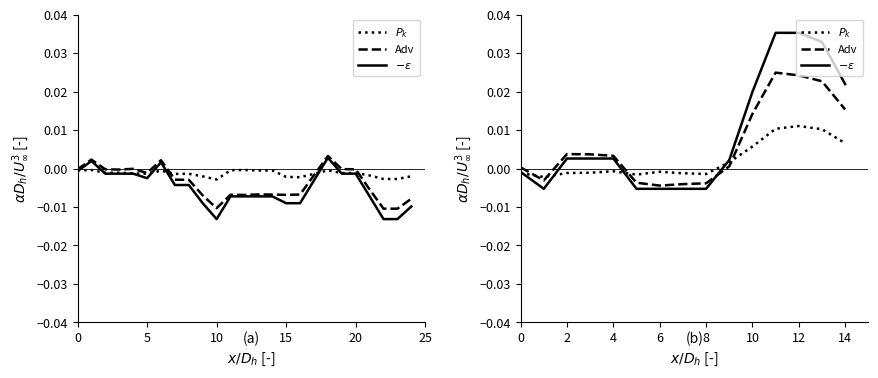

List the series in order of their overall mean, lowest first.

$P_k$, Adv, $-\epsilon$